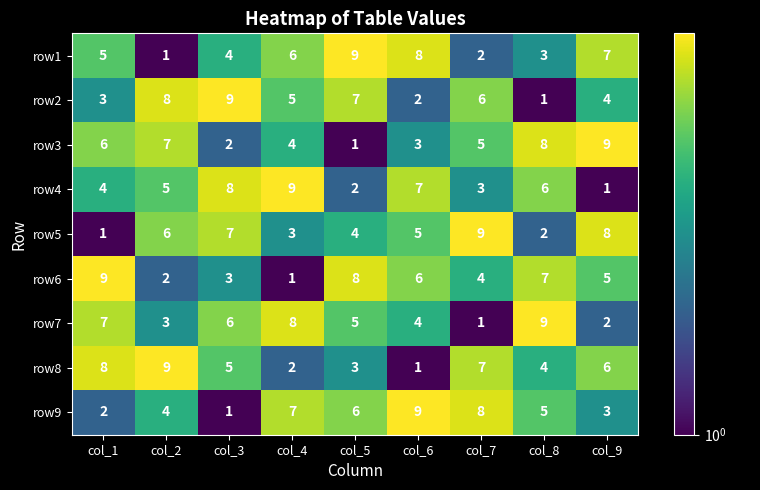

True or false: row2 has a value of 7 at col_5.

True